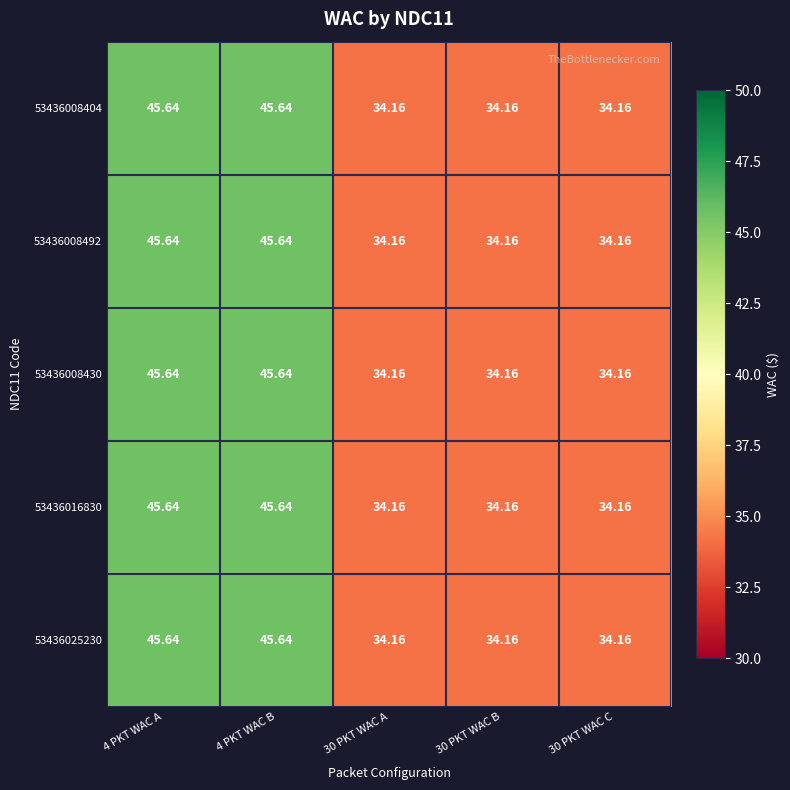

Reading left to right, list all the values displayed in this chart.

53436008404: 4 PKT WAC A=45.6	4 PKT WAC B=45.6	30 PKT WAC A=34.2	30 PKT WAC B=34.2	30 PKT WAC C=34.2
53436008492: 4 PKT WAC A=45.6	4 PKT WAC B=45.6	30 PKT WAC A=34.2	30 PKT WAC B=34.2	30 PKT WAC C=34.2
53436008430: 4 PKT WAC A=45.6	4 PKT WAC B=45.6	30 PKT WAC A=34.2	30 PKT WAC B=34.2	30 PKT WAC C=34.2
53436016830: 4 PKT WAC A=45.6	4 PKT WAC B=45.6	30 PKT WAC A=34.2	30 PKT WAC B=34.2	30 PKT WAC C=34.2
53436025230: 4 PKT WAC A=45.6	4 PKT WAC B=45.6	30 PKT WAC A=34.2	30 PKT WAC B=34.2	30 PKT WAC C=34.2